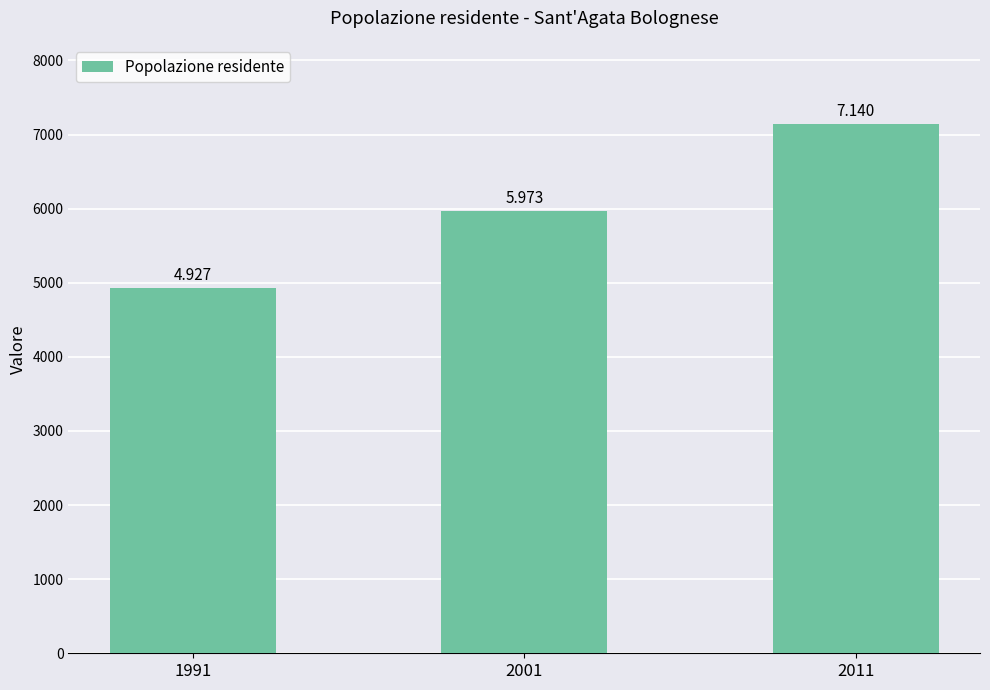

The value at 1991 is 4927. True or false?

True